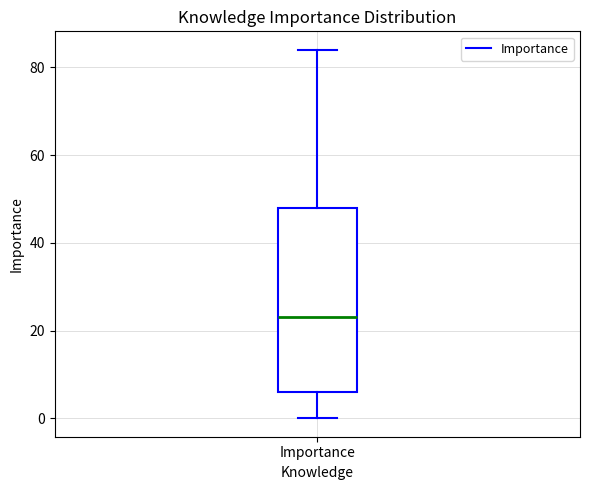

Read this box plot against the y-axis: the position of the median line, the range covered by the box, and the ends of both whiskers. The values are not printed on the chart, so give them approximately, as read against the axis.

median 24, box 6 to 48, whiskers 0 to 84